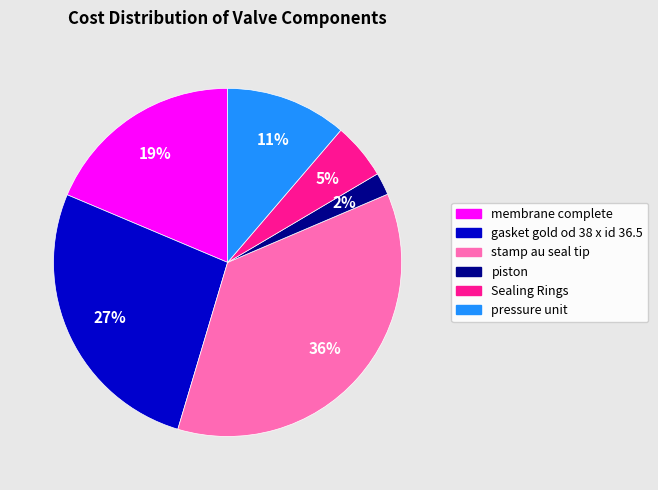

To the nearest percent, what is the combined percentage of membrane complete and pressure unit?

30%